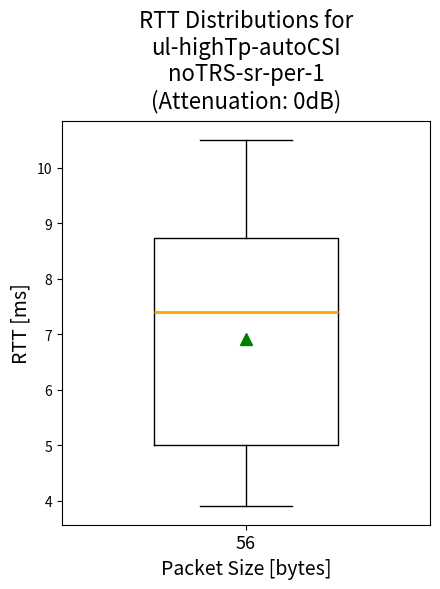

Where does the median line of the box at x = 56 sit on the y-axis? The values are not printed on the chart, so give them approximately, as read against the axis.

7.4